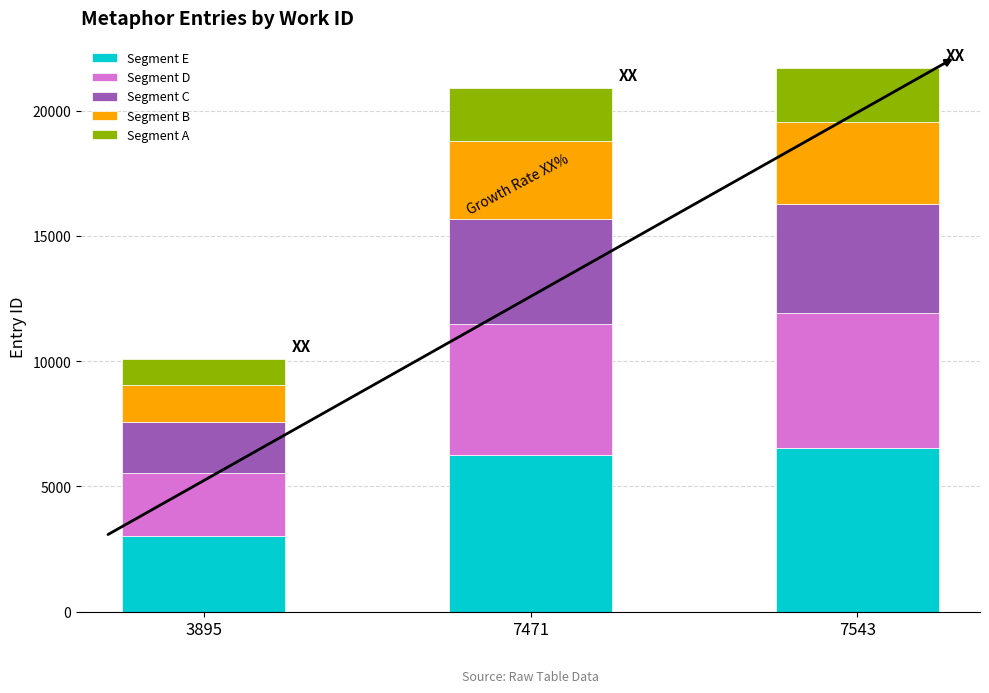

The value of Segment E at 7543 is 2084.0. True or false?

False